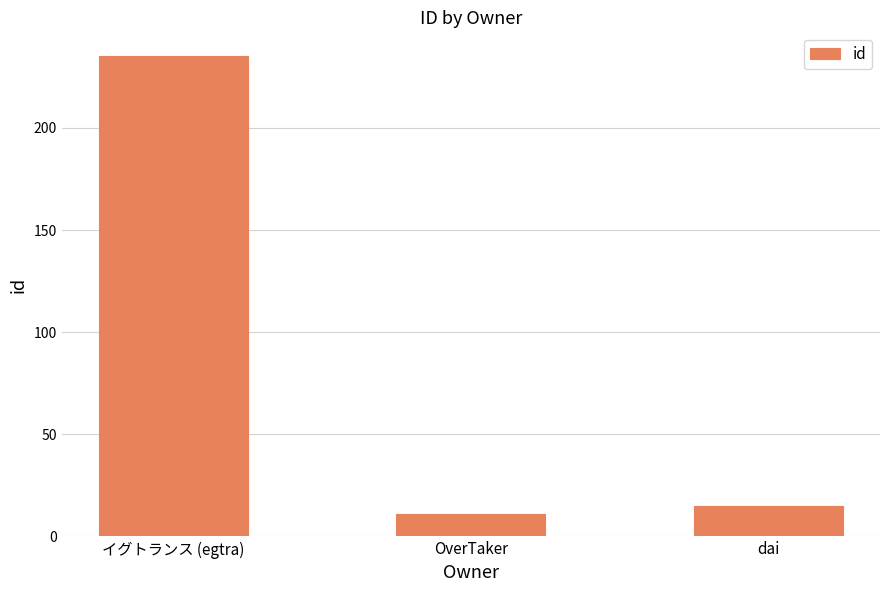

What is the sum of all values?

261